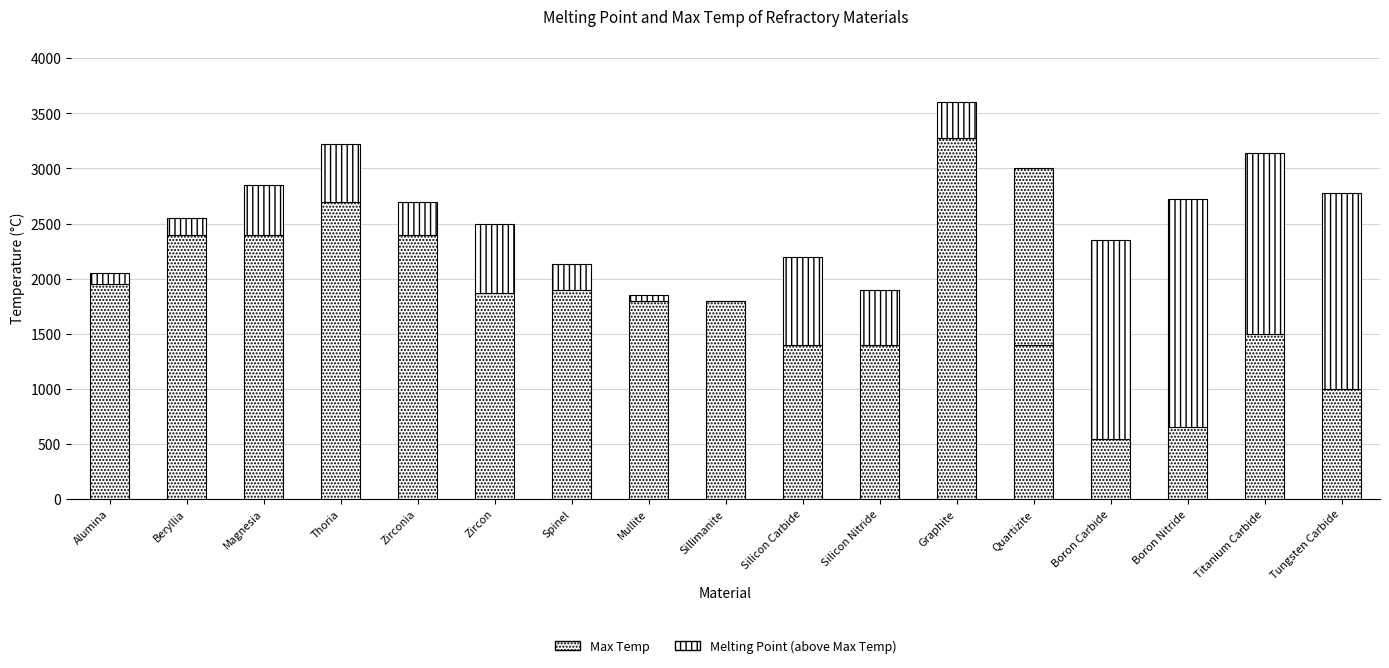

List the series in order of their overall mean, highest first.

Max Temp, Melting Point (above Max Temp)